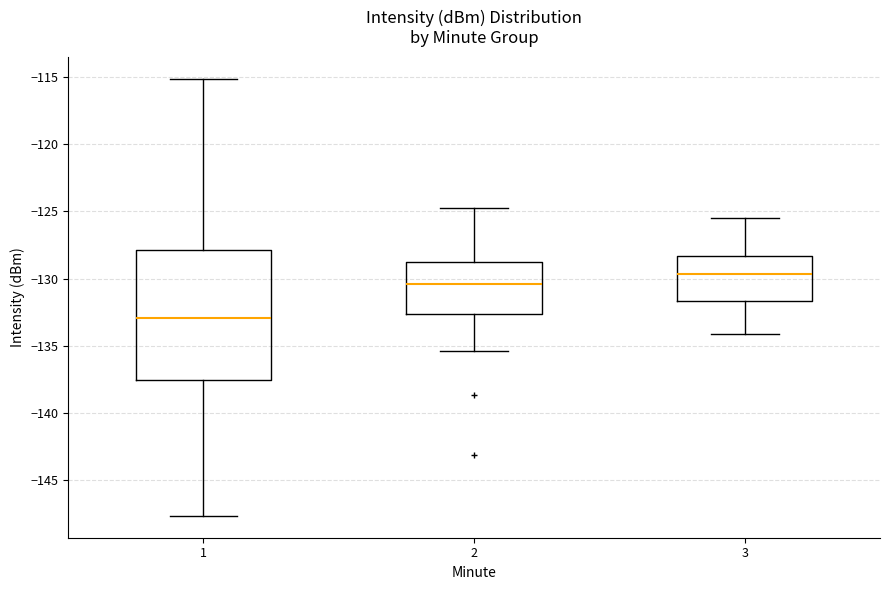

Comparing the boxes themselves (not the whiskers), which one is the tallest?

1